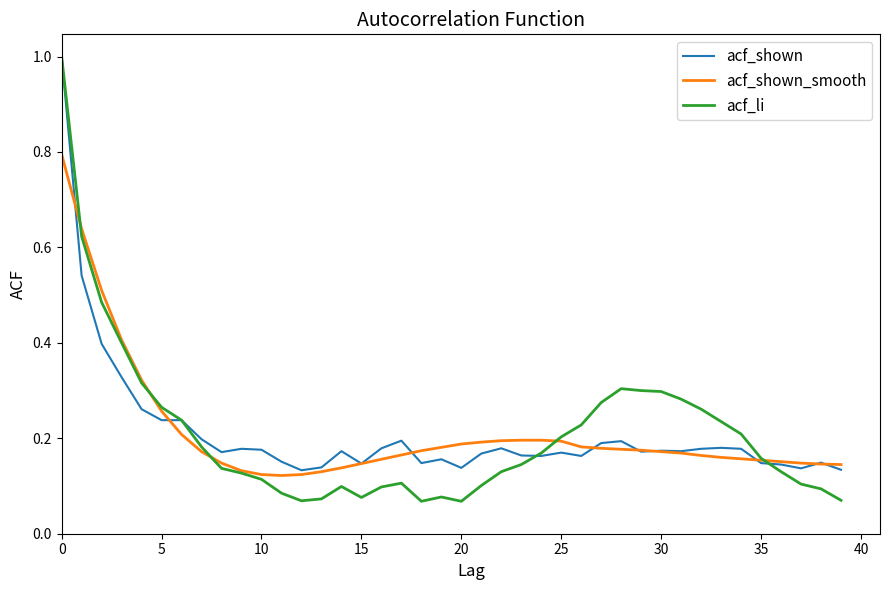

Which series has the largest range (max minus min)?

acf_li